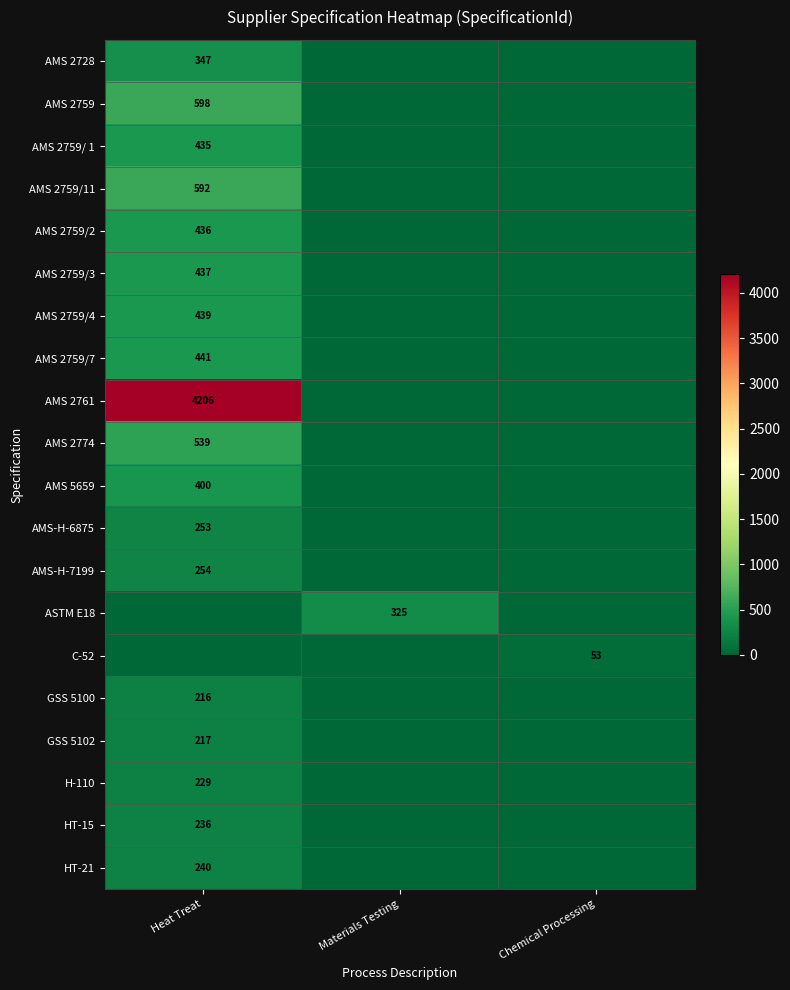

Is it true that AMS-H-7199 equals 254 at Heat Treat?

True